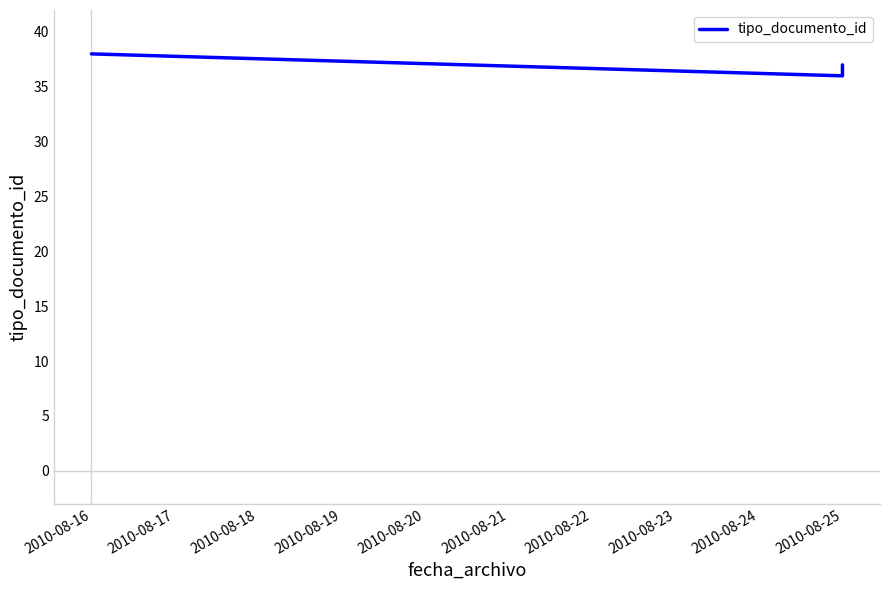

At which label is the value closest to 37?

2010-08-25